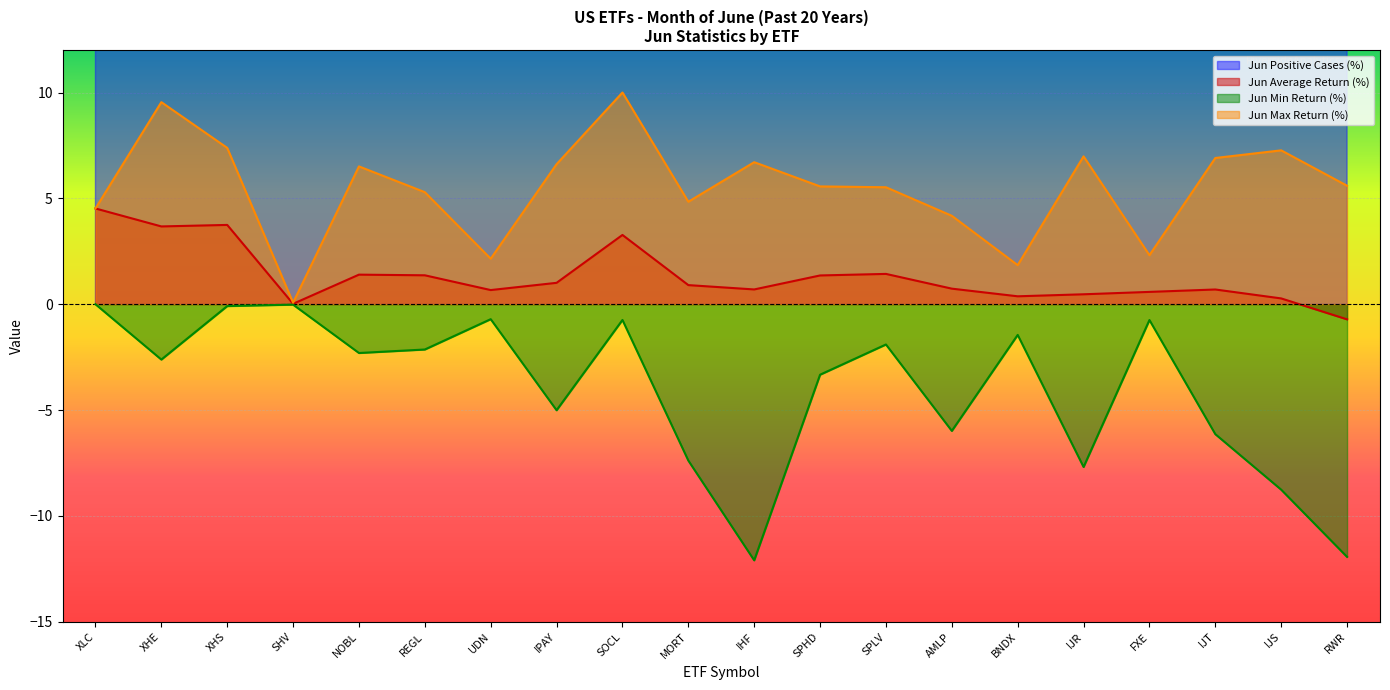

What position from the left is XHE?

2